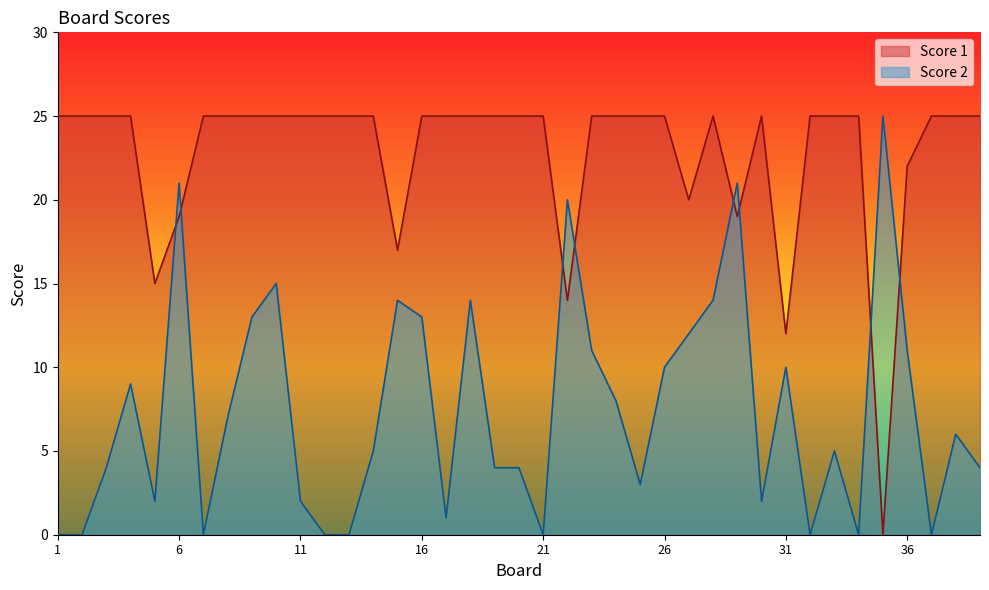

What is the difference between the maximum and minimum values in the Score 2 series?

25